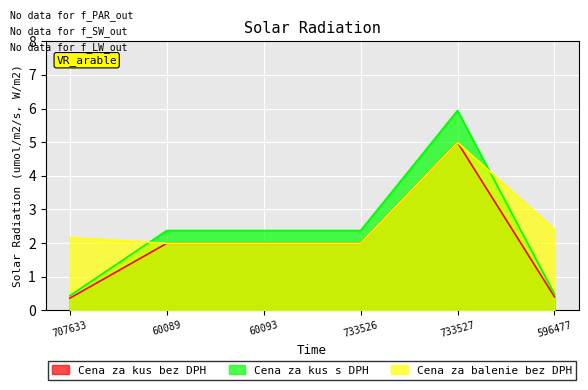

How many data points in Cena za kus s DPH are above 2?

4